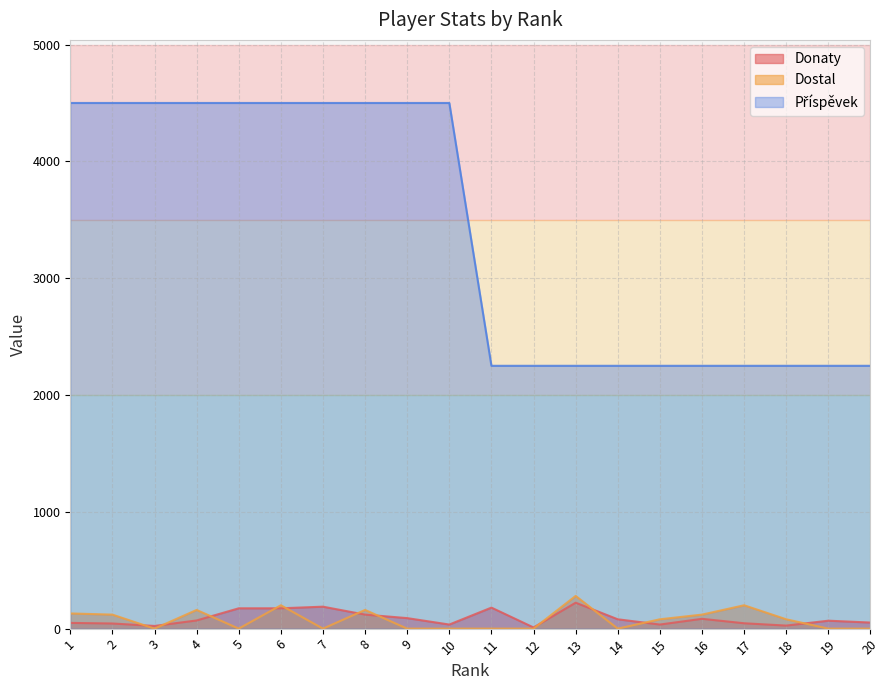

At which category does the chart reach its peak across all series?

1